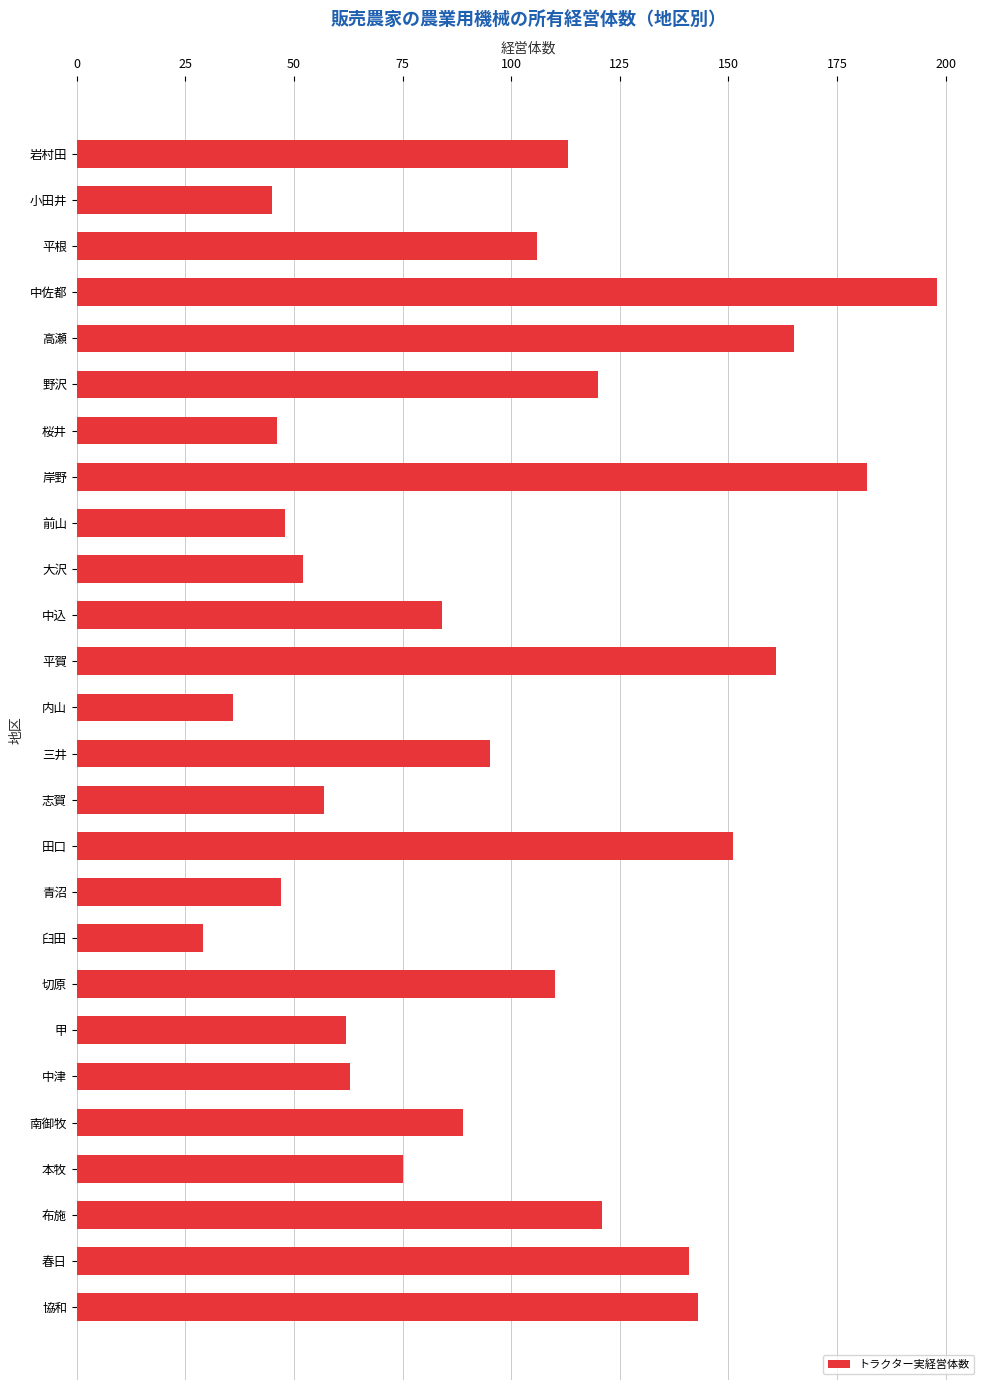

True or false: the data shows 29 at 臼田.

True